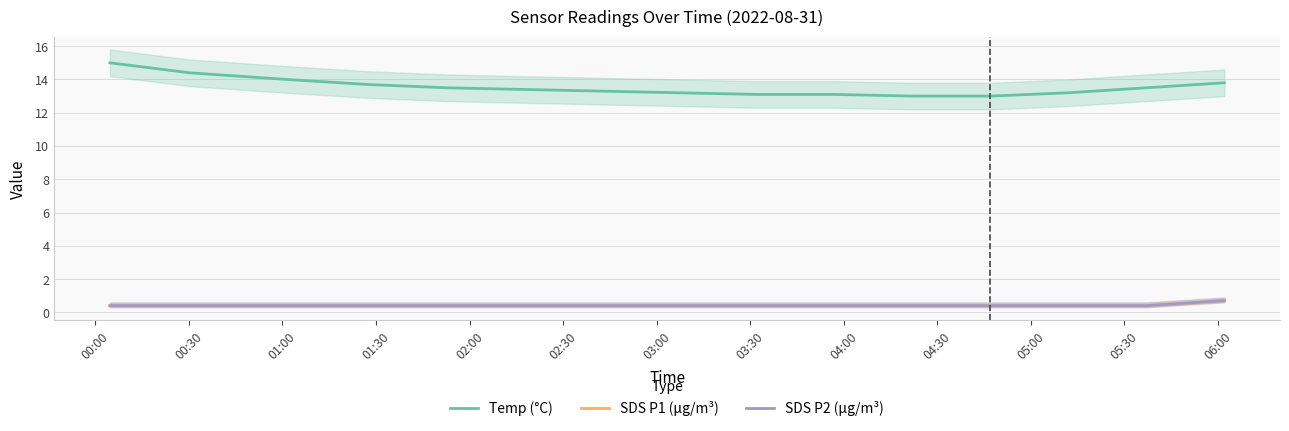

What is the smallest value displayed?

0.4